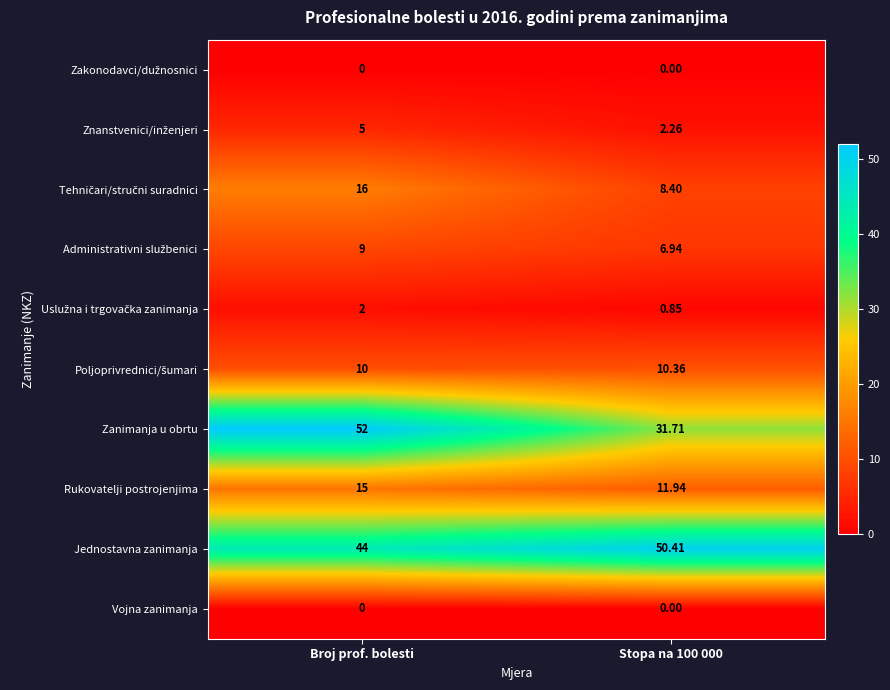

At which category does the chart reach its peak across all series?

Broj prof. bolesti